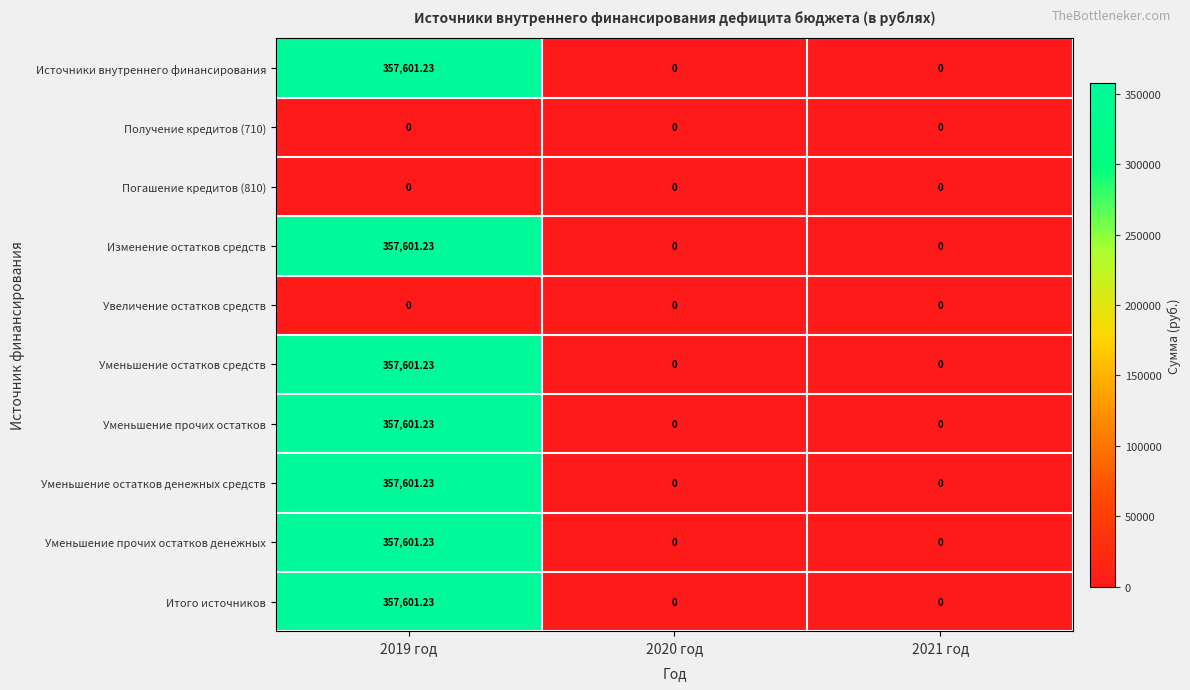

At which category is the sum across all series the highest?

2019 год